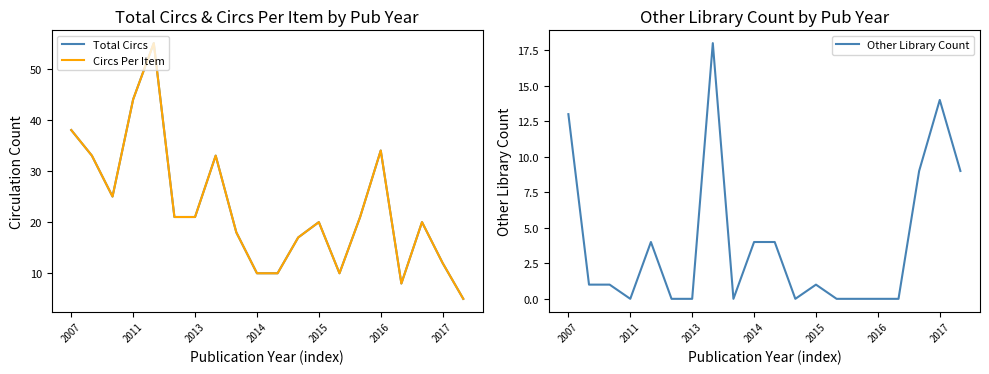

What is the difference between the maximum and minimum values in the Total Circs series?

50